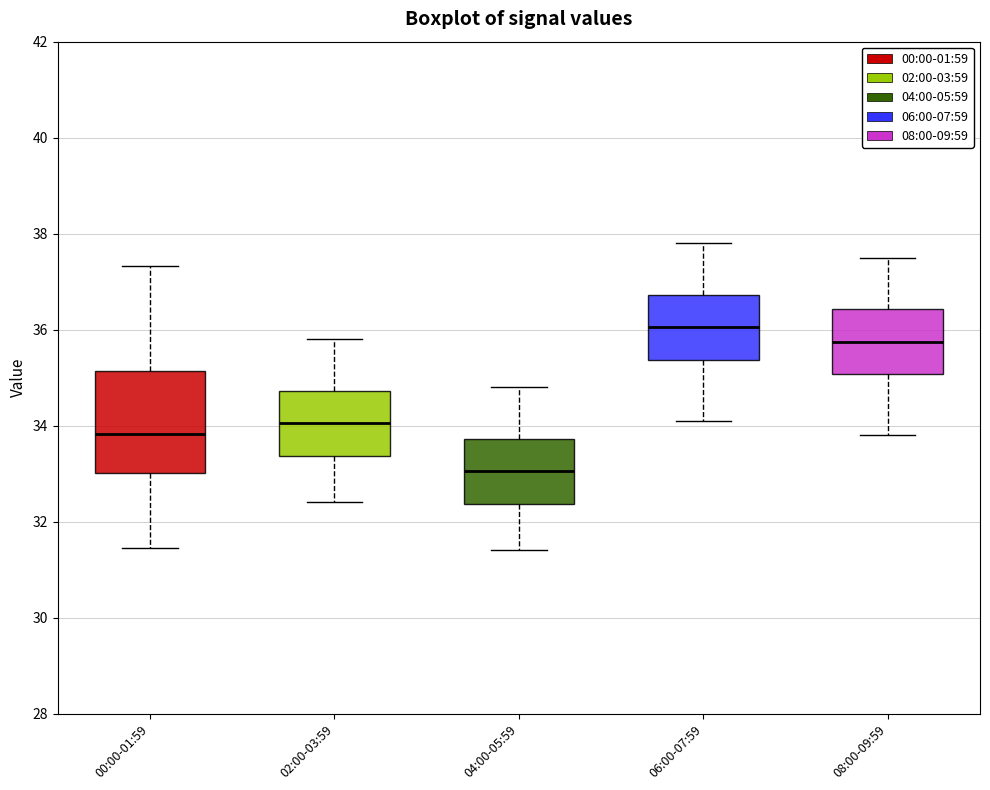

Which box has the highest median line?

06:00-07:59